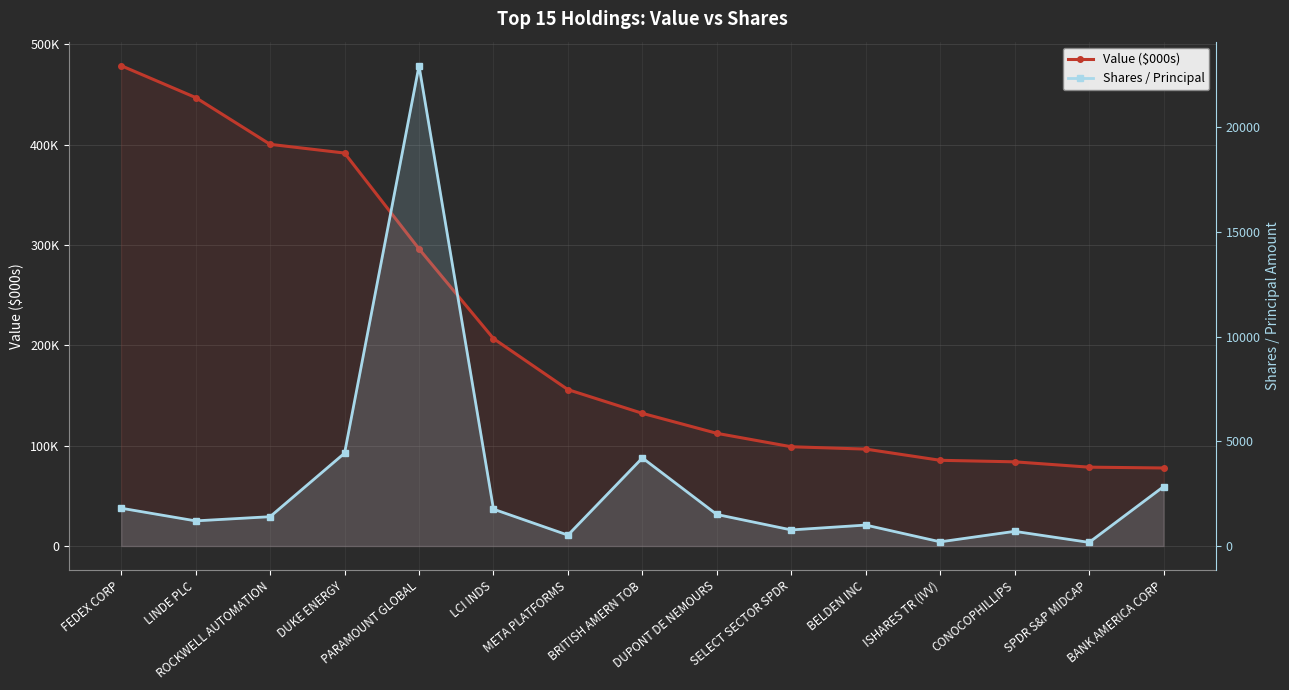

True or false: Value ($000s) has a value of 155809 at META PLATFORMS.

True